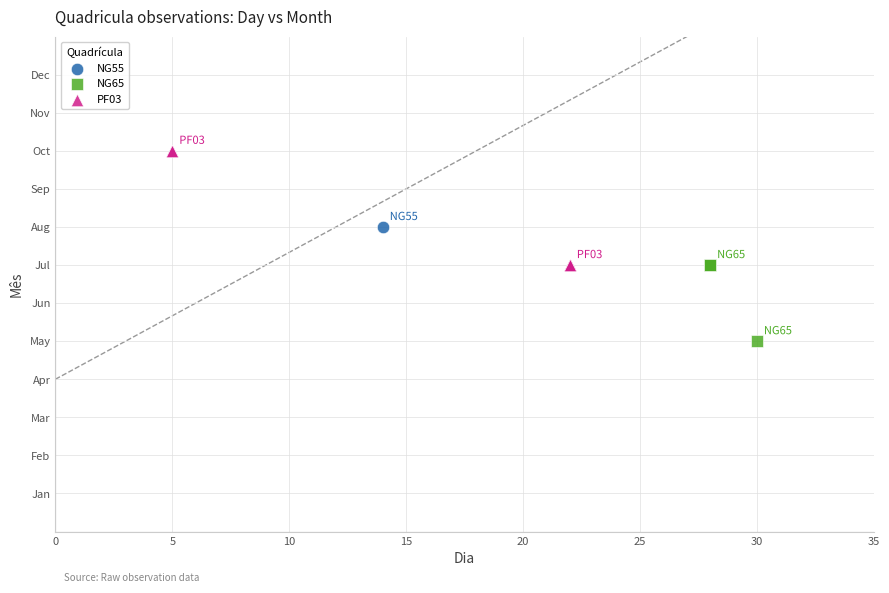

Which series contains the highest Y value?

PF03